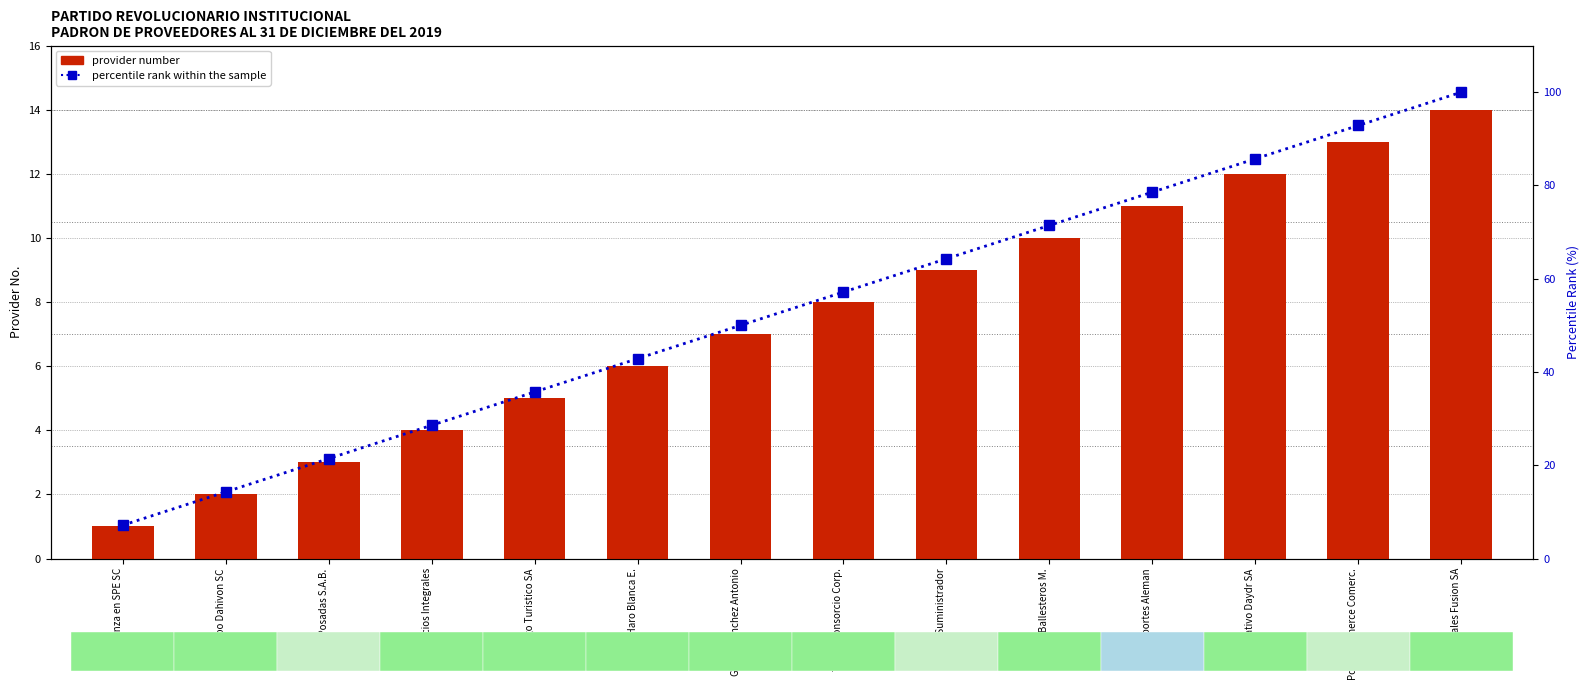

What is the label of the 10th bar from the left?

Patiño Ballesteros M.